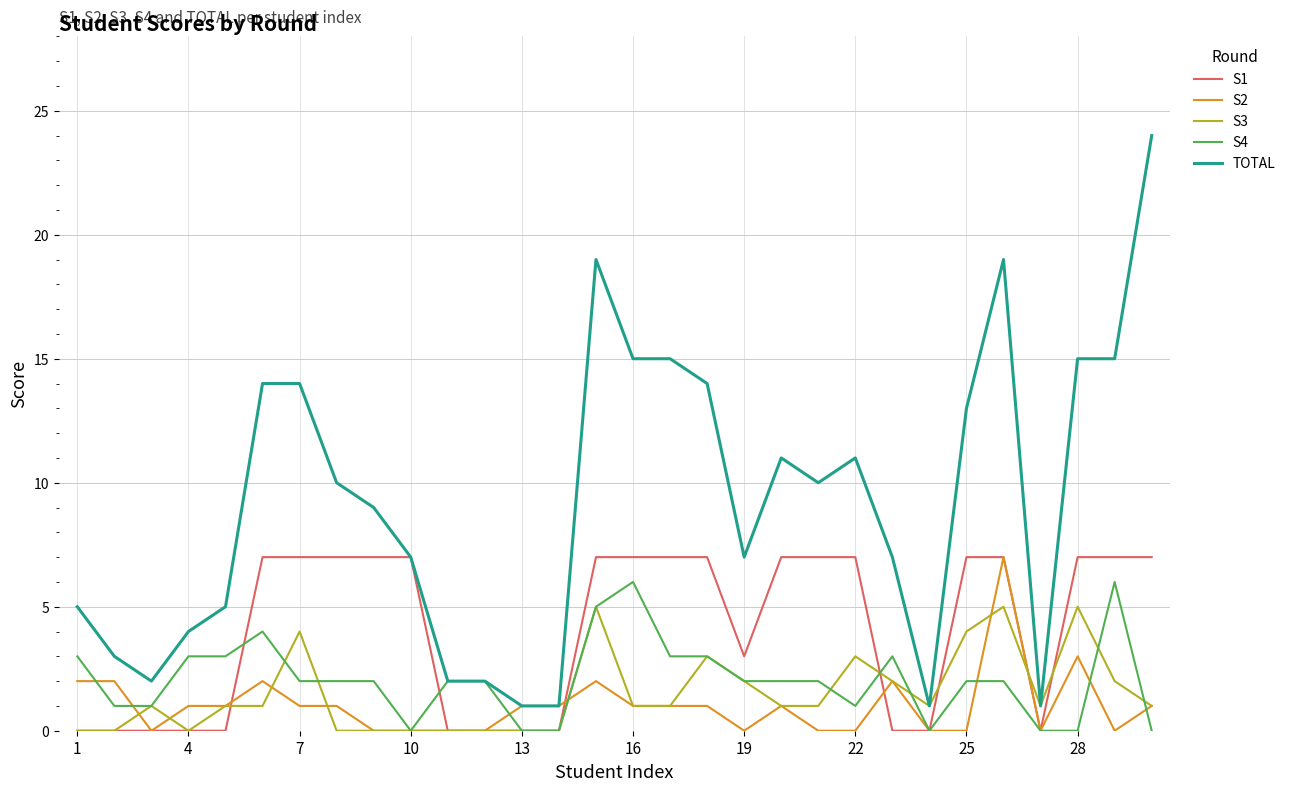

Which series has the largest total across all categories?

TOTAL